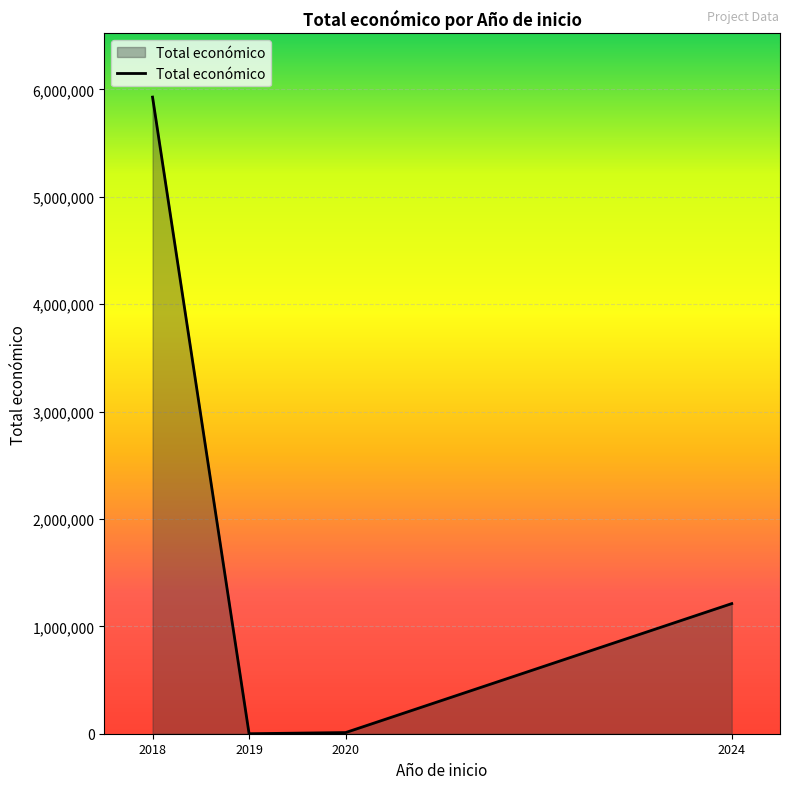

True or false: the data has more than 2 interior local peaks.

False